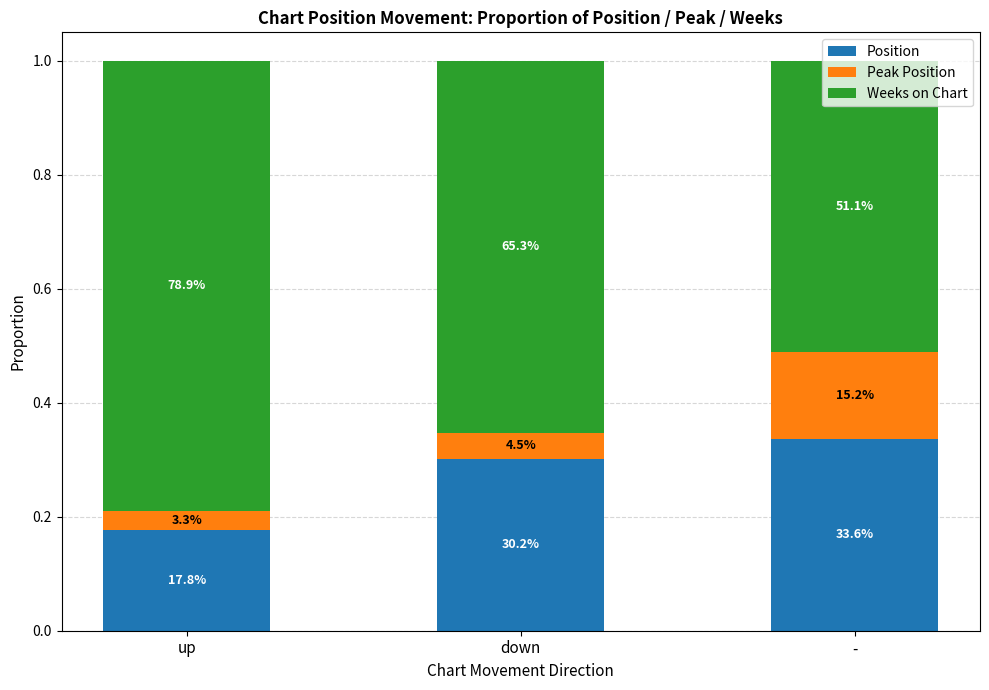

Rank the categories by Weeks on Chart value from highest to lowest.

up, down, -